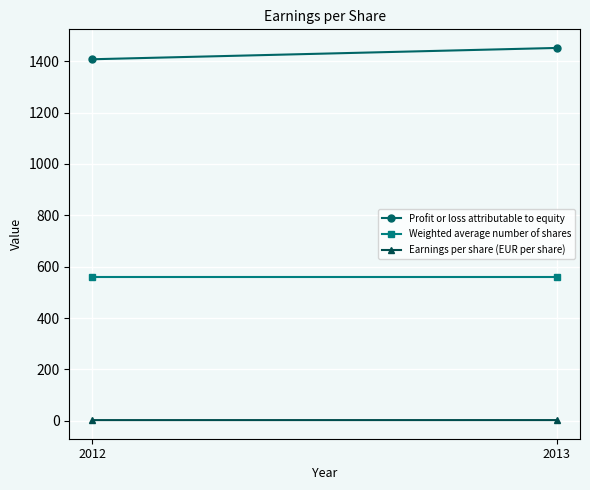

Reading right to left, extract all data points from this chart.

Profit or loss attributable to equity: 2013=1452.0	2012=1407.9
Weighted average number of shares: 2013=560.0	2012=560.0
Earnings per share (EUR per share): 2013=2.6	2012=2.5